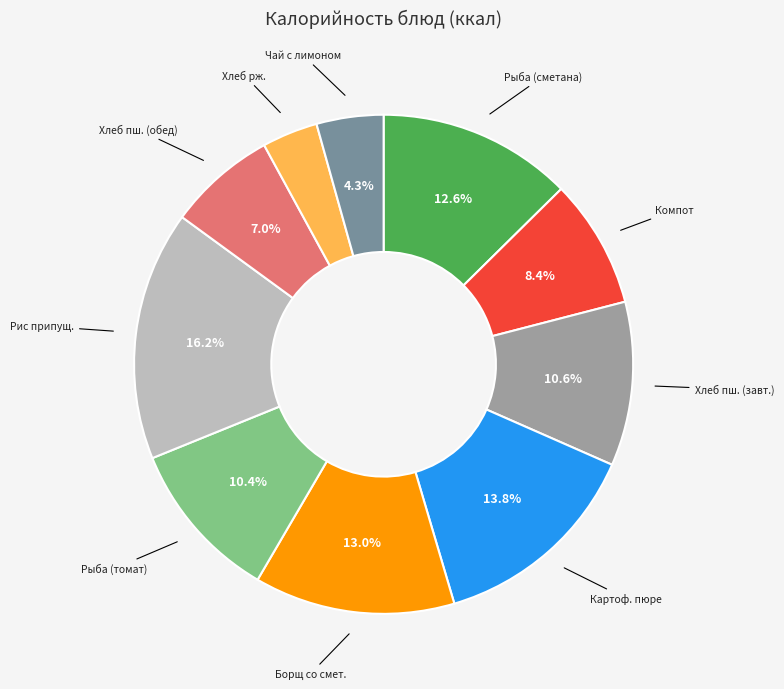

Does Рыба (томат) account for over 50% of the chart?

No